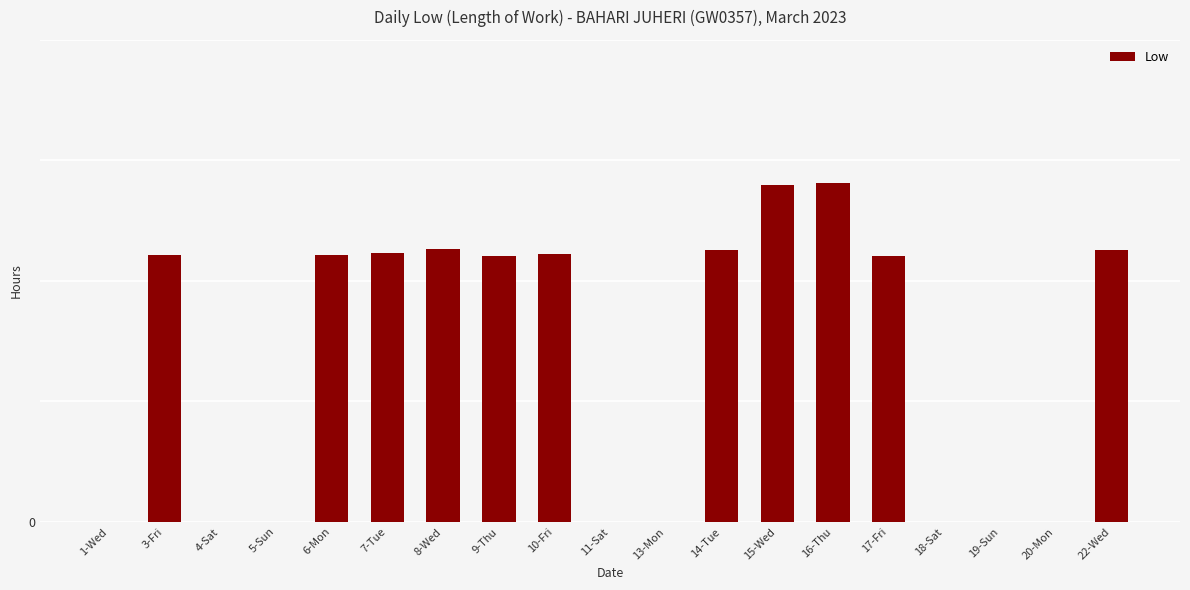

Are the bars horizontal?

No